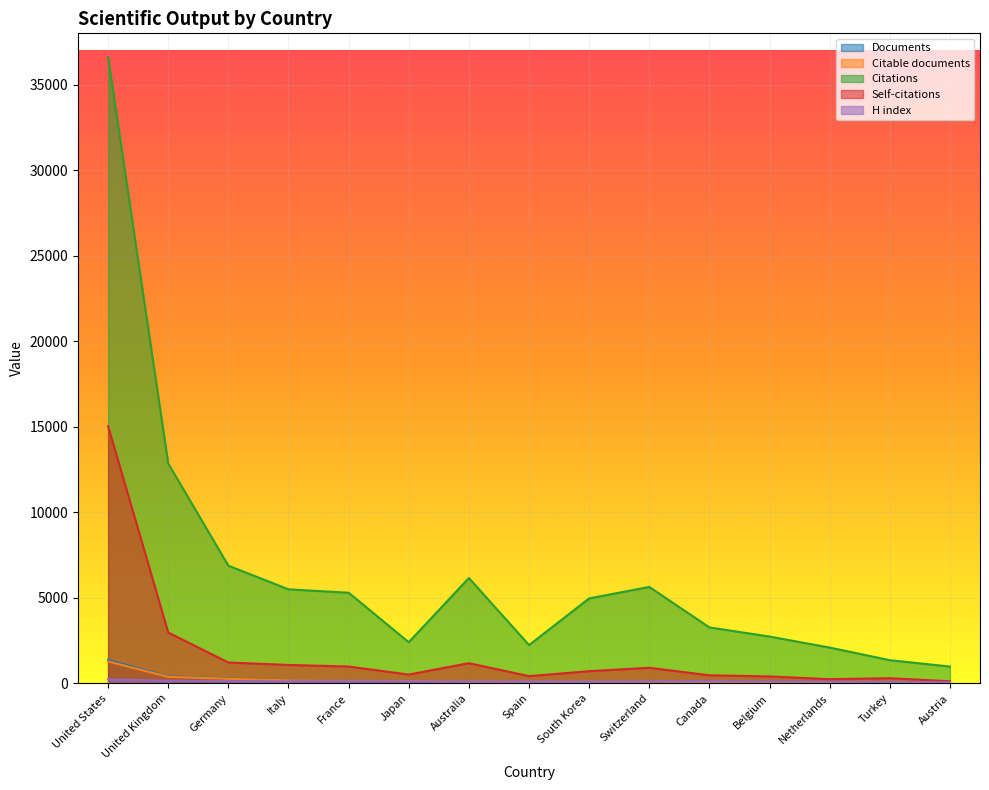

Where does the Documents series first go above 120?

United States